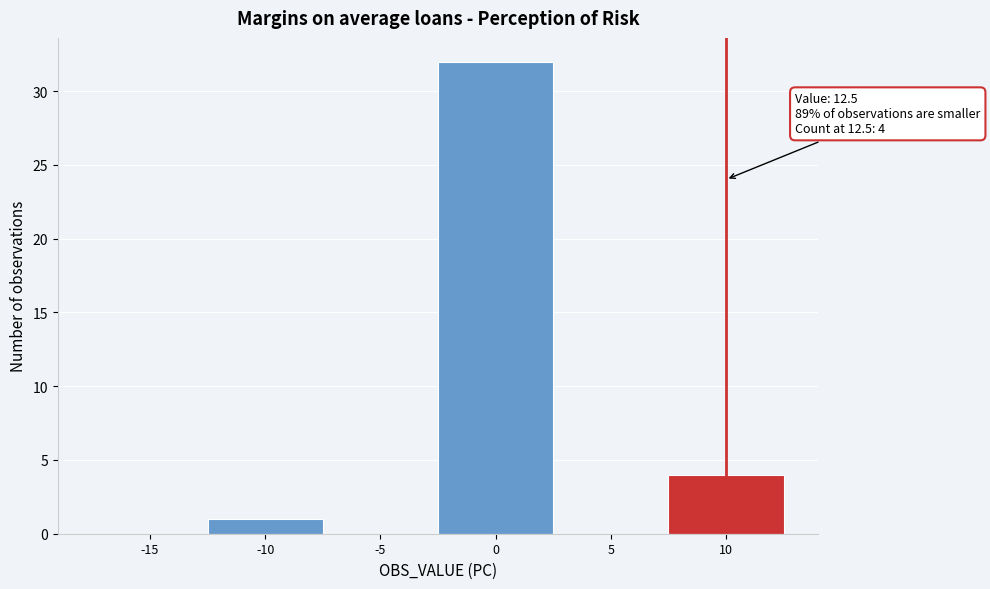

What is the sum of all values?

37